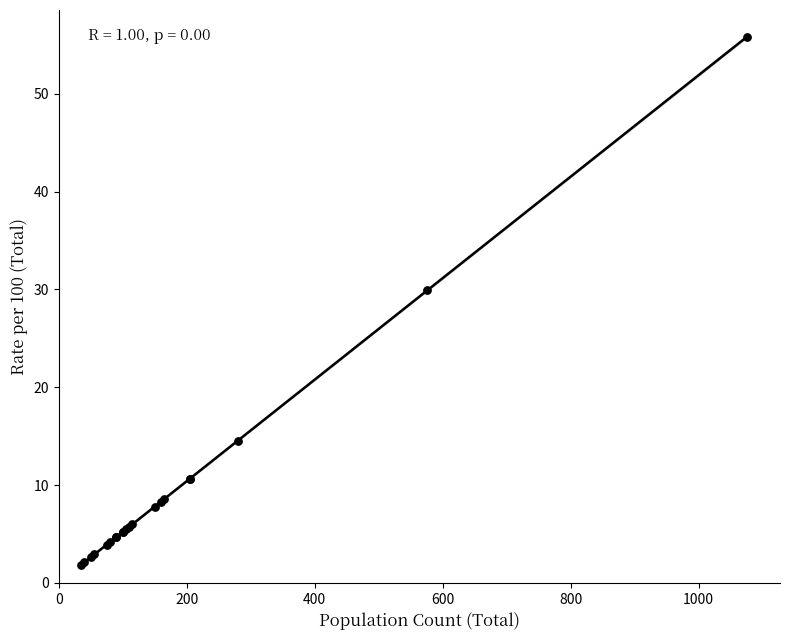

What Y value in the scatter plot is closest to 28?

29.9